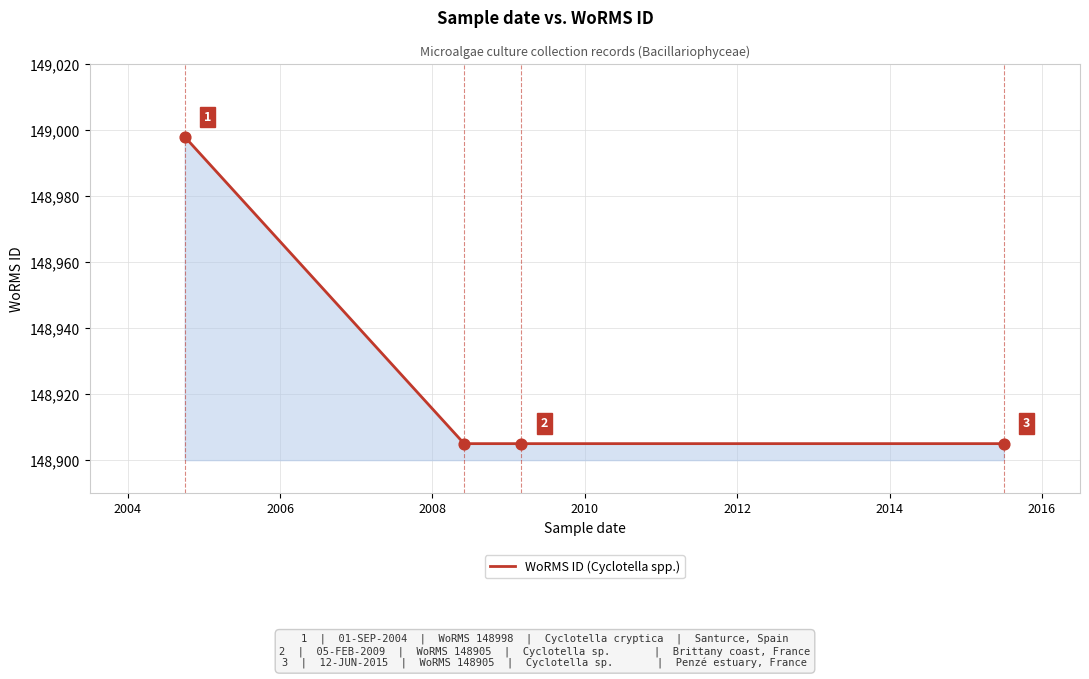

What is the minimum value shown in the chart?

148905